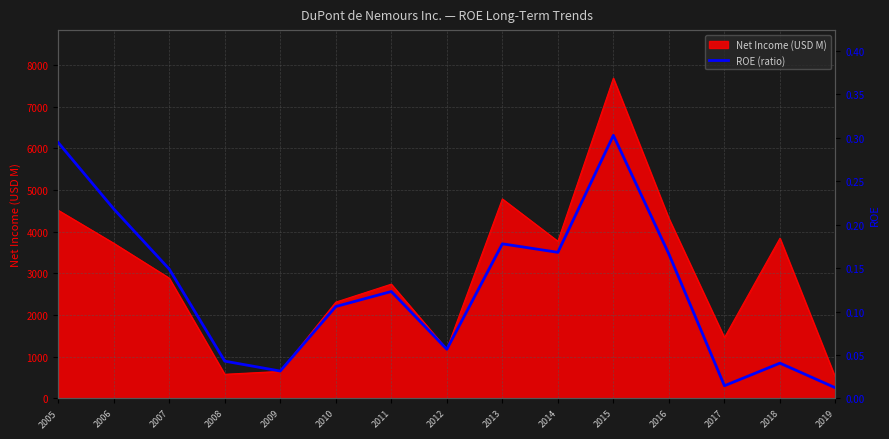

Which category has the highest value across all series?

2015